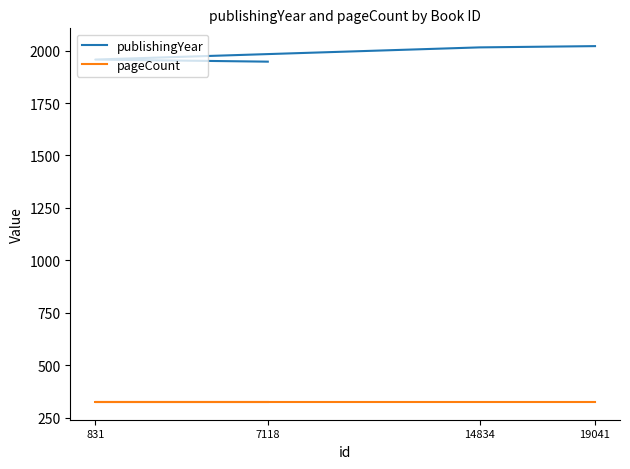

What is the lowest value of the publishingYear series?

1947